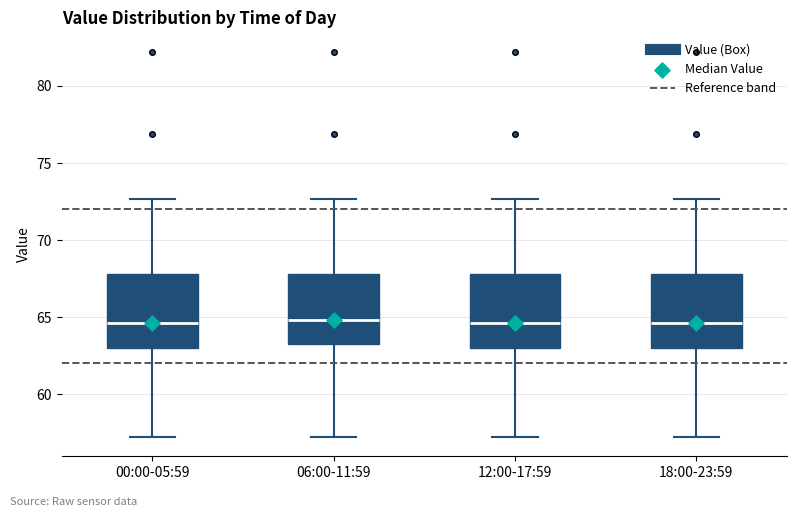

Reading left to right, transcribe this box plot: for each box, give where its median line is, the range the box spans, and where its two whiskers end, as read against the y-axis. The values are not printed on the chart, so give them approximately, as read against the axis.

00:00-05:59: median 64.5, box 63.0 to 68.0, whiskers 57.0 to 72.5
06:00-11:59: median 65.0, box 63.5 to 68.0, whiskers 57.0 to 72.5
12:00-17:59: median 64.5, box 63.0 to 68.0, whiskers 57.0 to 72.5
18:00-23:59: median 64.5, box 63.0 to 68.0, whiskers 57.0 to 72.5